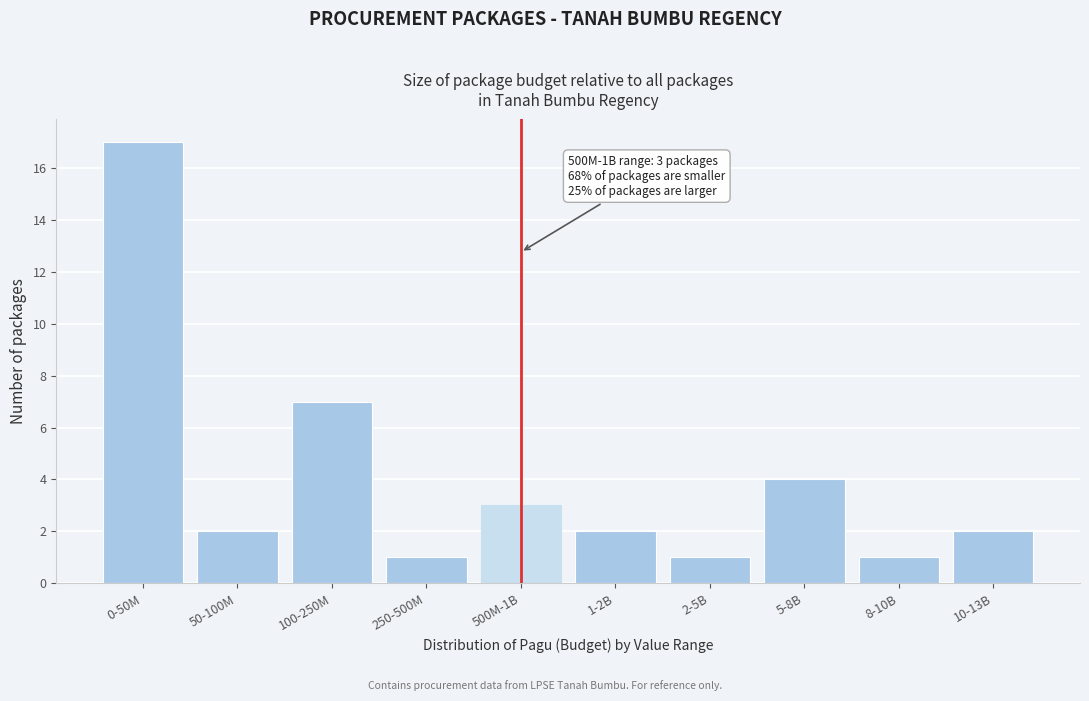

Reading left to right, transcribe all the data shown in this chart.

0-50M=17	50-100M=2	100-250M=7	250-500M=1	500M-1B=3	1-2B=2	2-5B=1	5-8B=4	8-10B=1	10-13B=2